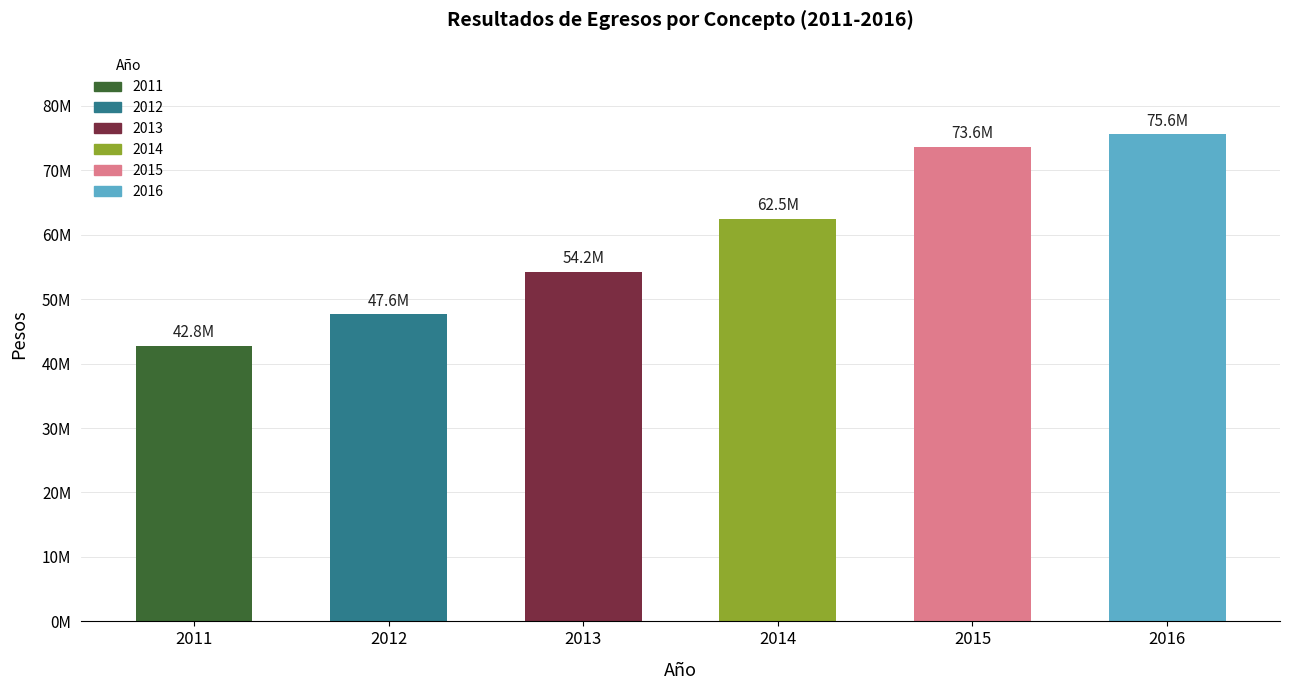

What is the greatest value displayed?

75552573.7